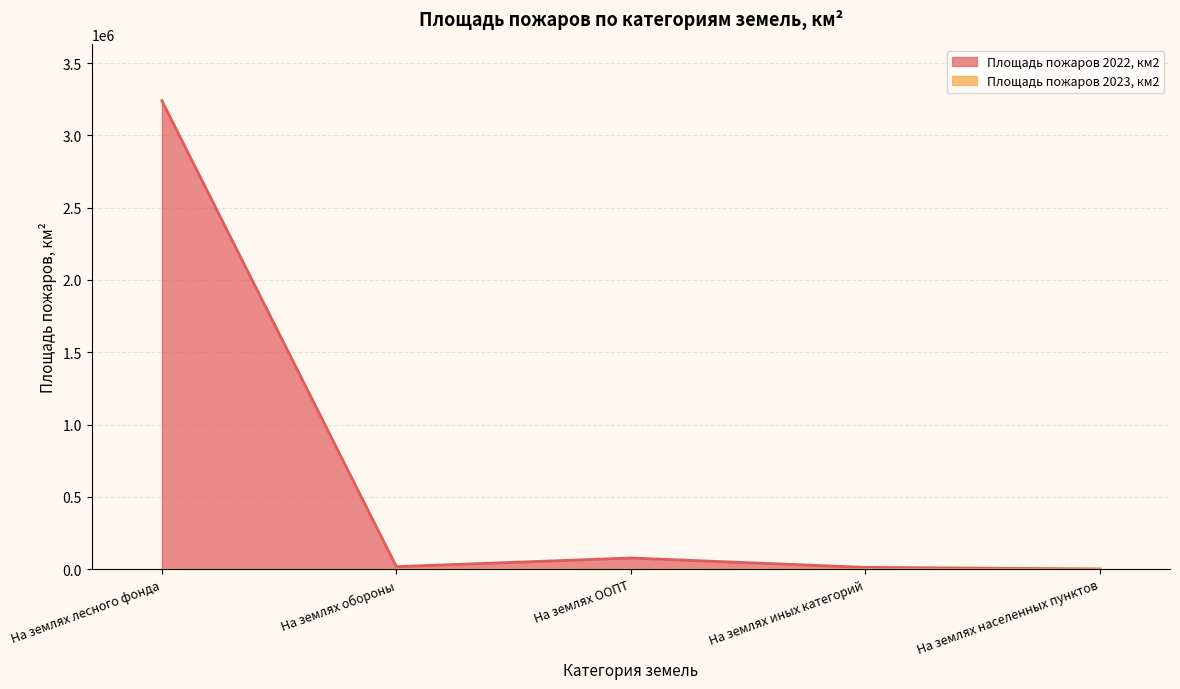

Is it true that the value at На землях лесного фонда is 3240516.2?

True